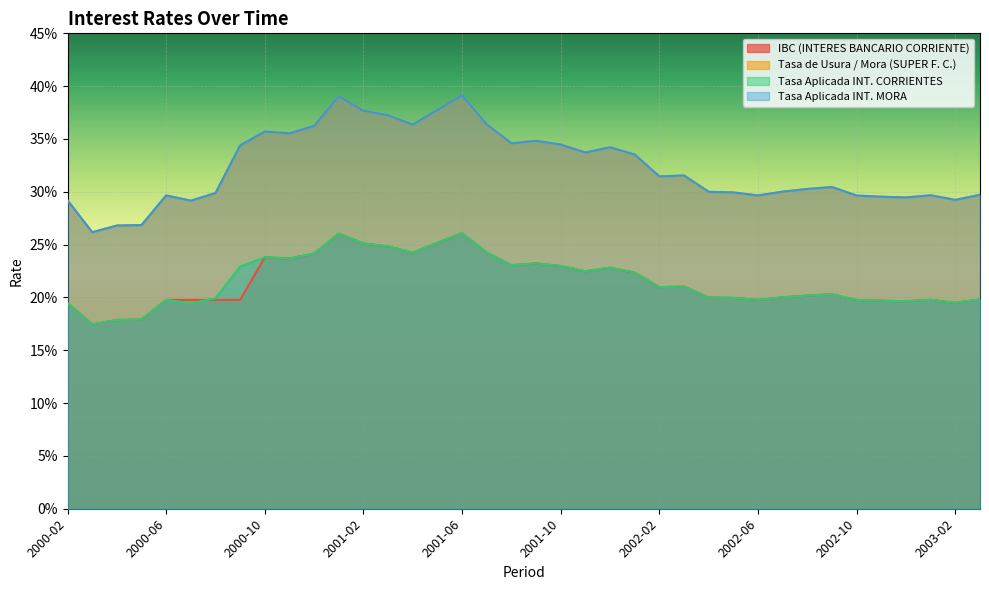

Reading left to right, transcribe all the data shown in this chart.

IBC (INTERES BANCARIO CORRIENTE): 0.2	0.2	0.2	0.2	0.2	0.2	0.2	0.2	0.2	0.2	0.2	0.3	0.3	0.2	0.2	0.3	0.3	0.2	0.2	0.2	0.2	0.2	0.2	0.2	0.2	0.2	0.2	0.2	0.2	0.2	0.2	0.2	0.2	0.2	0.2	0.2	0.2	0.2
Tasa de Usura / Mora (SUPER F. C.): 0.3	0.3	0.3	0.3	0.3	0.3	0.3	0.3	0.4	0.4	0.4	0.4	0.4	0.4	0.4	0.4	0.4	0.4	0.3	0.3	0.3	0.3	0.3	0.3	0.3	0.3	0.3	0.3	0.3	0.3	0.3	0.3	0.3	0.3	0.3	0.3	0.3	0.3
Tasa Aplicada INT. CORRIENTES: 0.2	0.2	0.2	0.2	0.2	0.2	0.2	0.2	0.2	0.2	0.2	0.3	0.3	0.2	0.2	0.3	0.3	0.2	0.2	0.2	0.2	0.2	0.2	0.2	0.2	0.2	0.2	0.2	0.2	0.2	0.2	0.2	0.2	0.2	0.2	0.2	0.2	0.2
Tasa Aplicada INT. MORA: 0.3	0.3	0.3	0.3	0.3	0.3	0.3	0.3	0.4	0.4	0.4	0.4	0.4	0.4	0.4	0.4	0.4	0.4	0.3	0.3	0.3	0.3	0.3	0.3	0.3	0.3	0.3	0.3	0.3	0.3	0.3	0.3	0.3	0.3	0.3	0.3	0.3	0.3